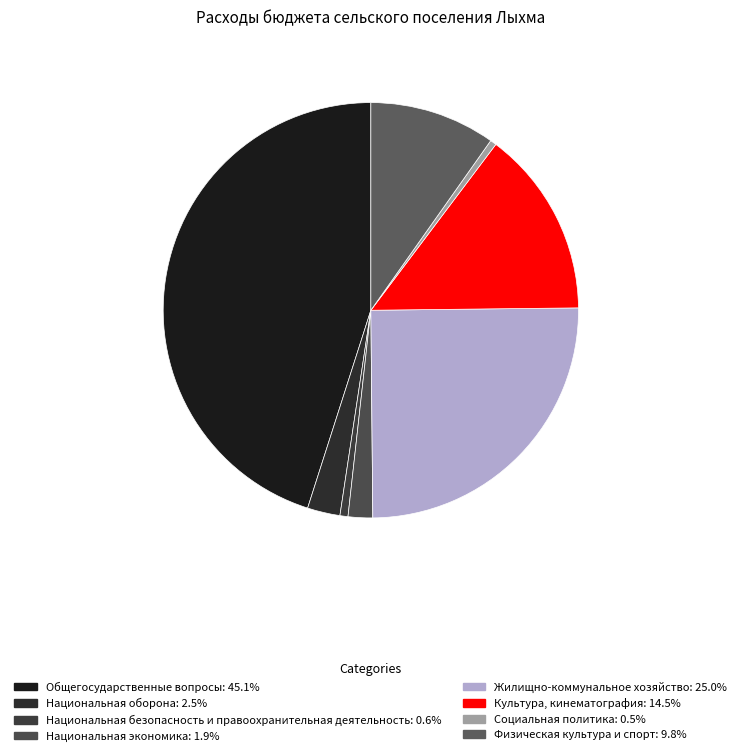

Approximately how many times larger is the value at Жилищно-коммунальное хозяйство compared to Национальная оборона?

9.8